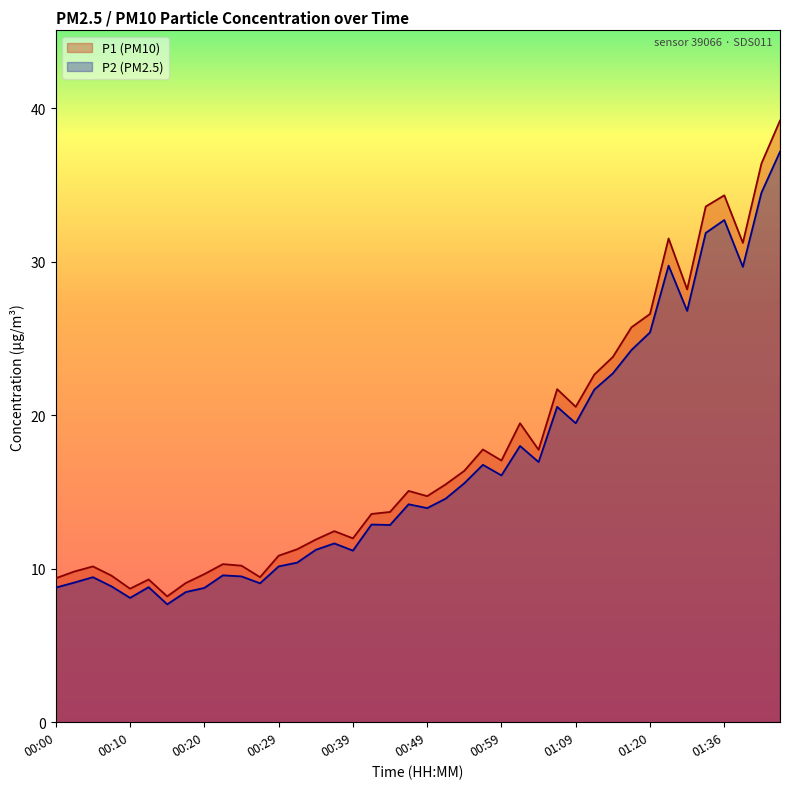

What is the maximum value for P2?

37.2